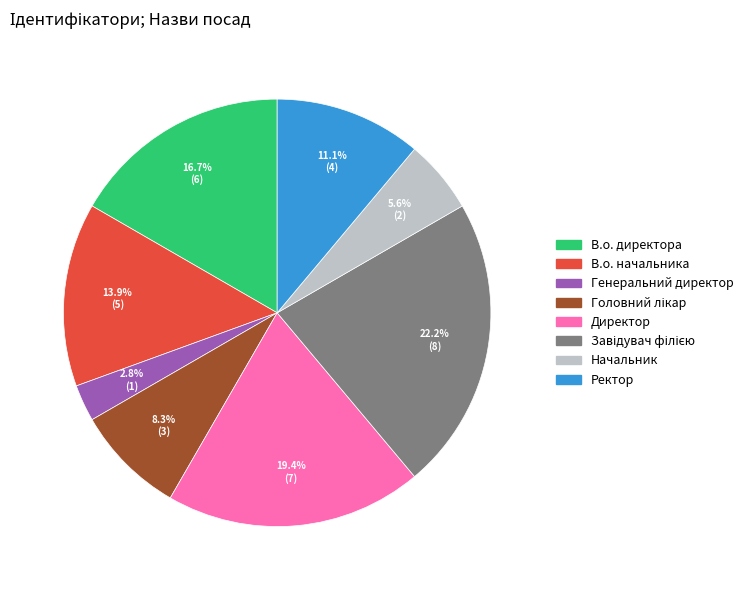

How many slices are in this pie chart?

8